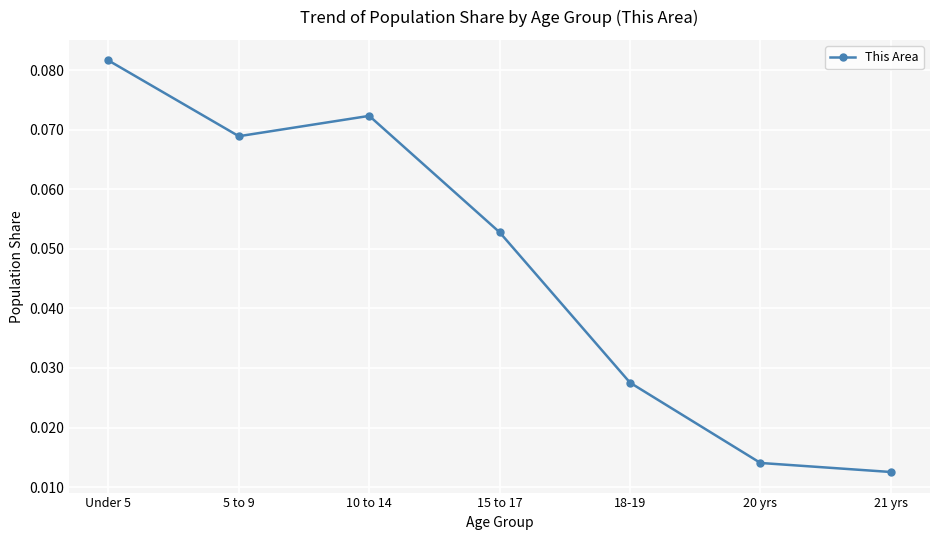

Is it true that the value at 10 to 14 is 0.0?

False